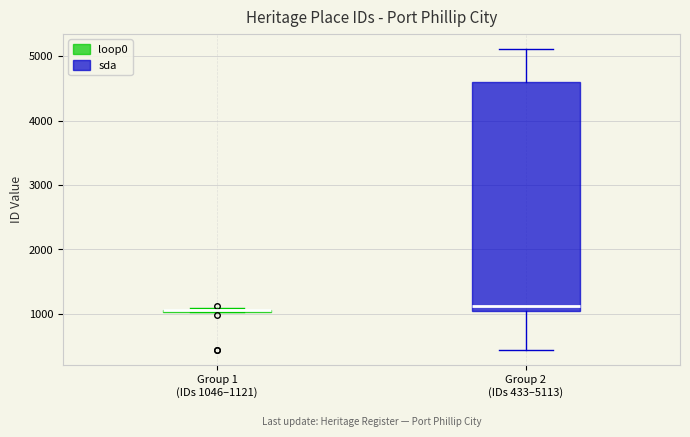

Where is the lower edge of the box for Group 2 (IDs 433–5113) on the y-axis? The values are not printed on the chart, so give them approximately, as read against the axis.

1000